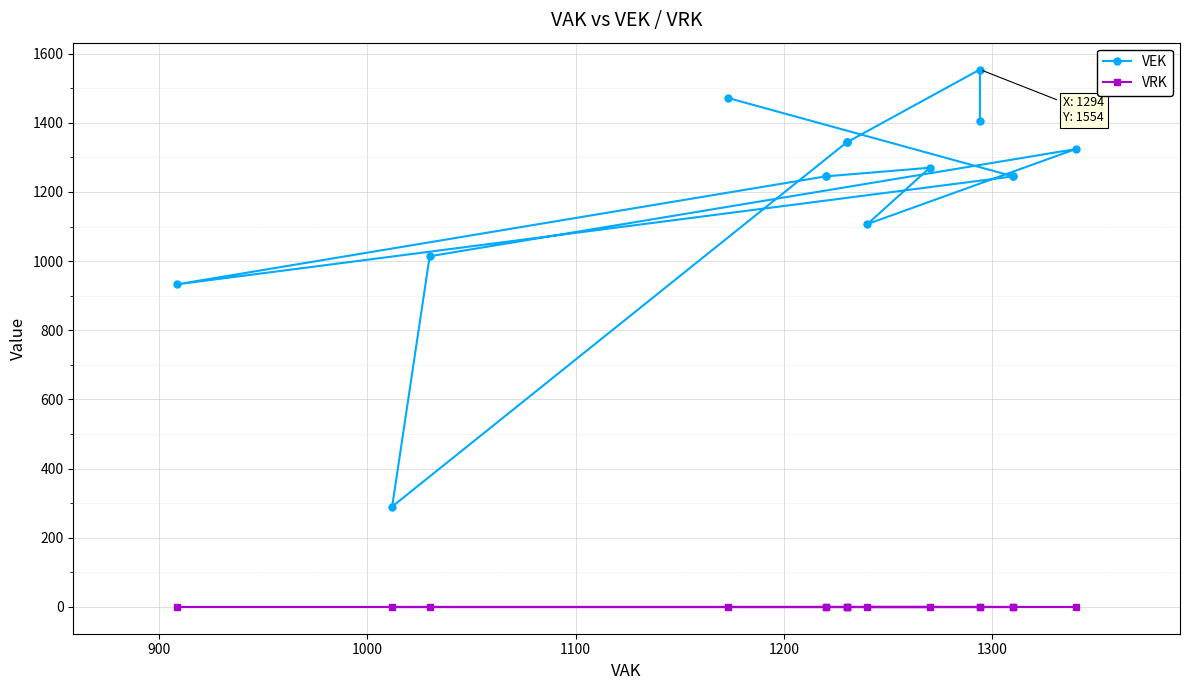

True or false: VRK and VEK intersect in this chart.

False